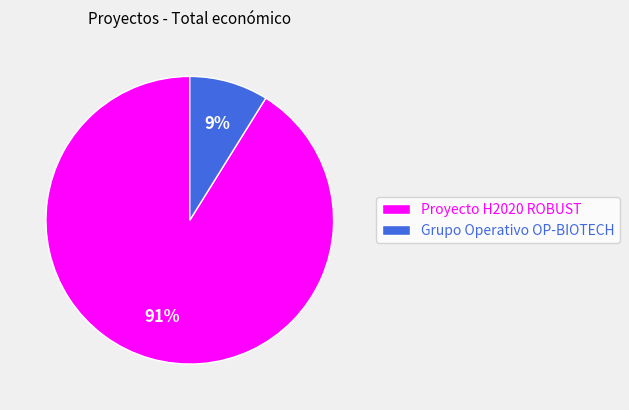

To the nearest percent, what portion does Proyecto H2020 ROBUST represent?

91%